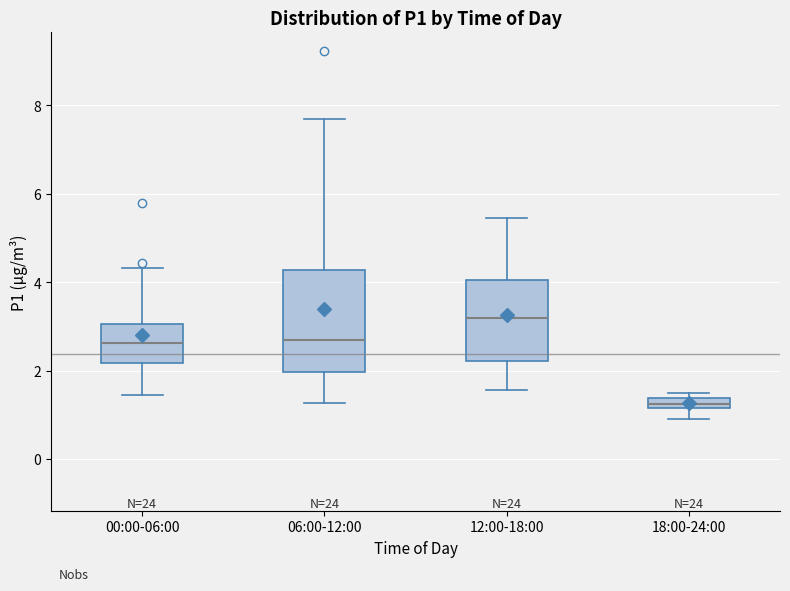

Which box is the tallest, from its lower edge to its upper edge?

06:00-12:00